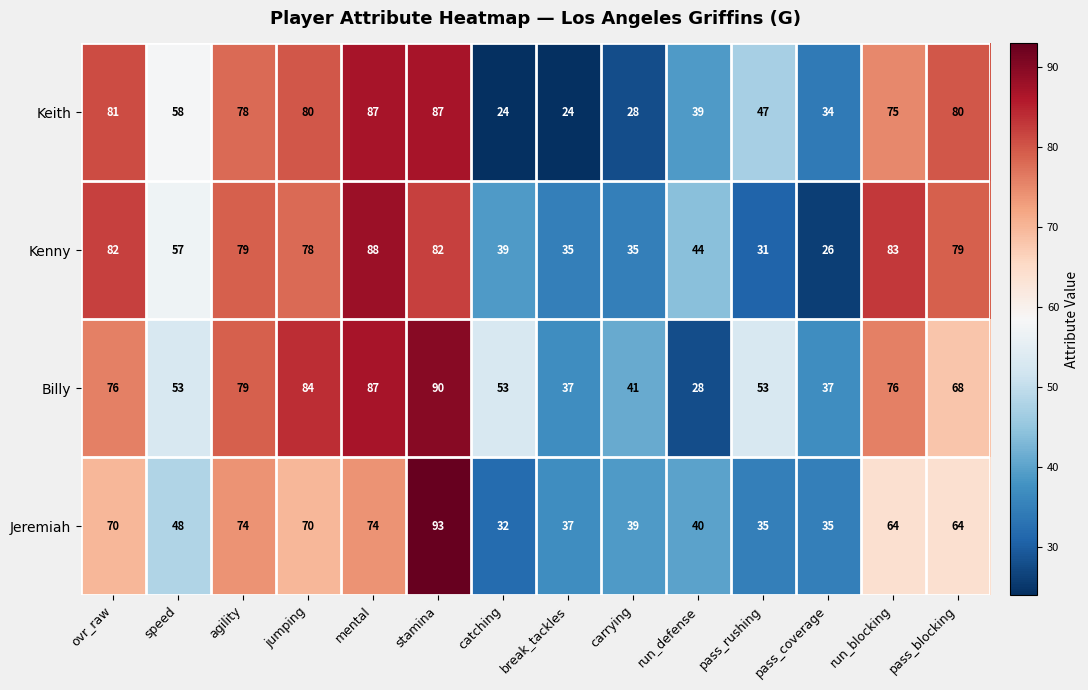

At which category is the sum across all series the highest?

stamina